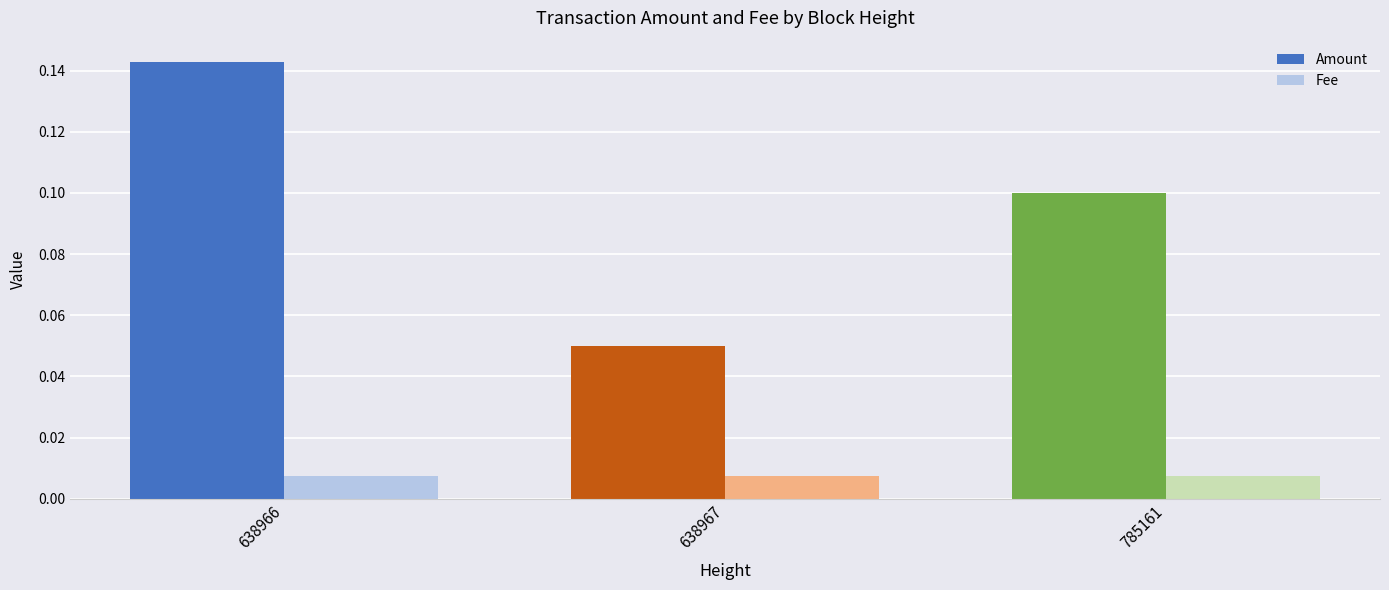

Is it true that Amount equals 0.0 at 638967?

False